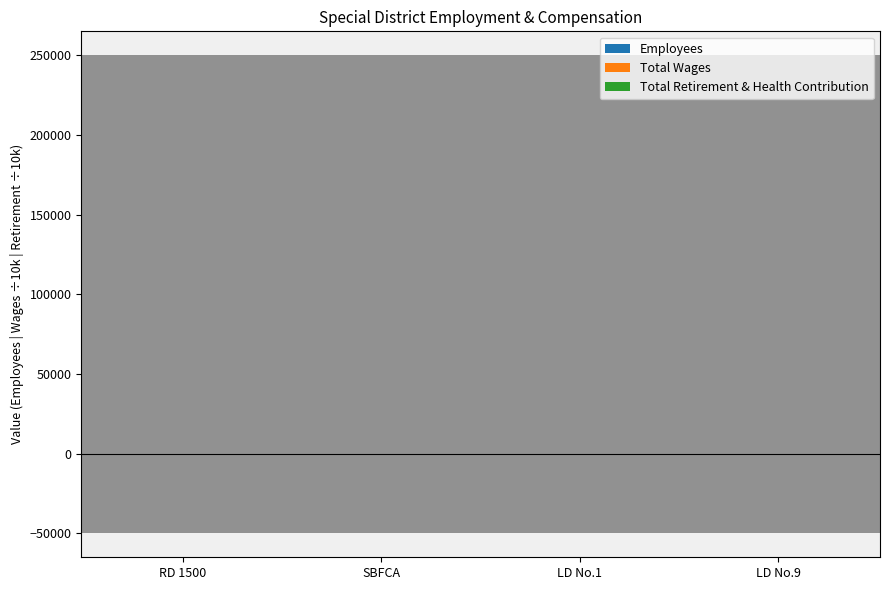

Reading right to left, what are all the values shown in this chart?

Employees: 4.0	7.0	15.0	20.0
Total Wages: 1.7	13.3	21.6	54.5
Total Retirement & Health Contribution: 0.0	0.9	5.2	22.3